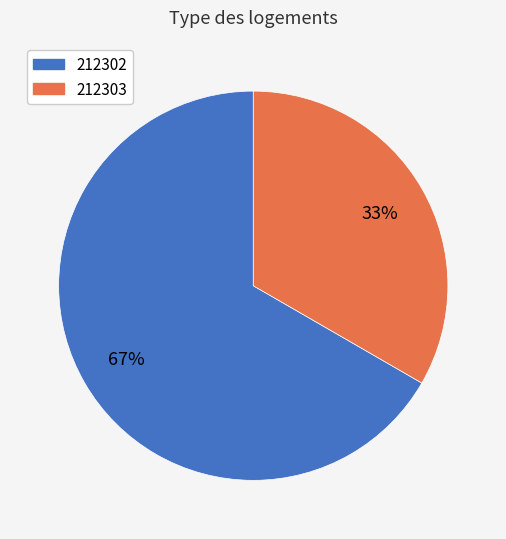

Combined, do 212303 and 212302 account for over 50%?

Yes